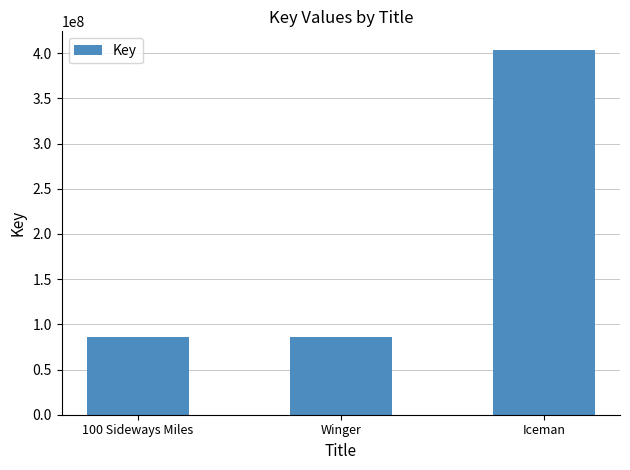

Which has a higher value, Iceman or Winger?

Iceman